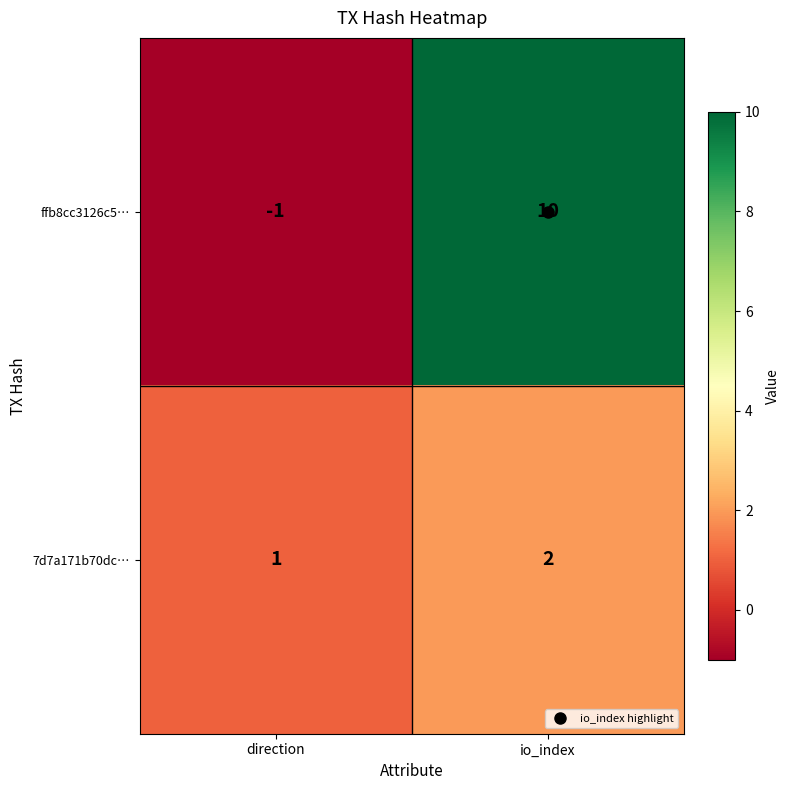

What is the difference between the maximum and minimum values in the ffb8cc3126c5… series?

11